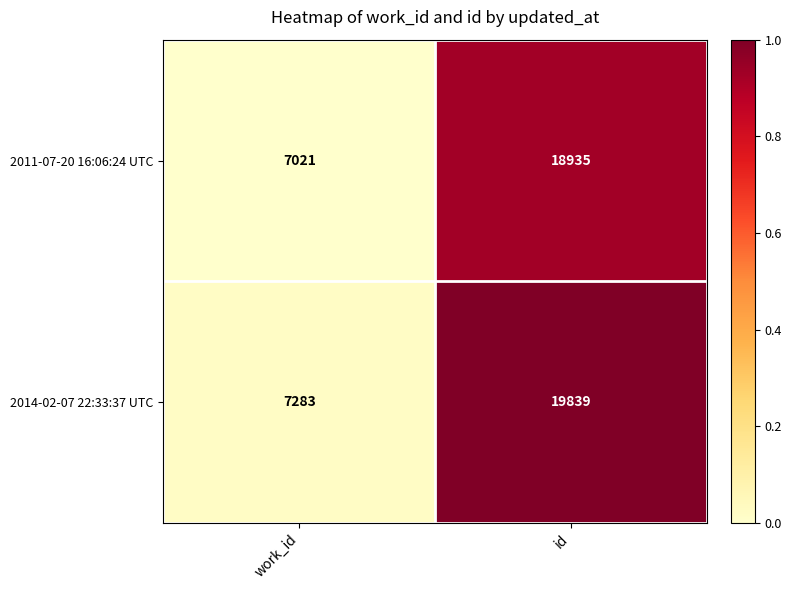

Reading left to right, what are all the values shown in this chart?

2011-07-20 16:06:24 UTC: work_id=7021	id=18935
2014-02-07 22:33:37 UTC: work_id=7283	id=19839